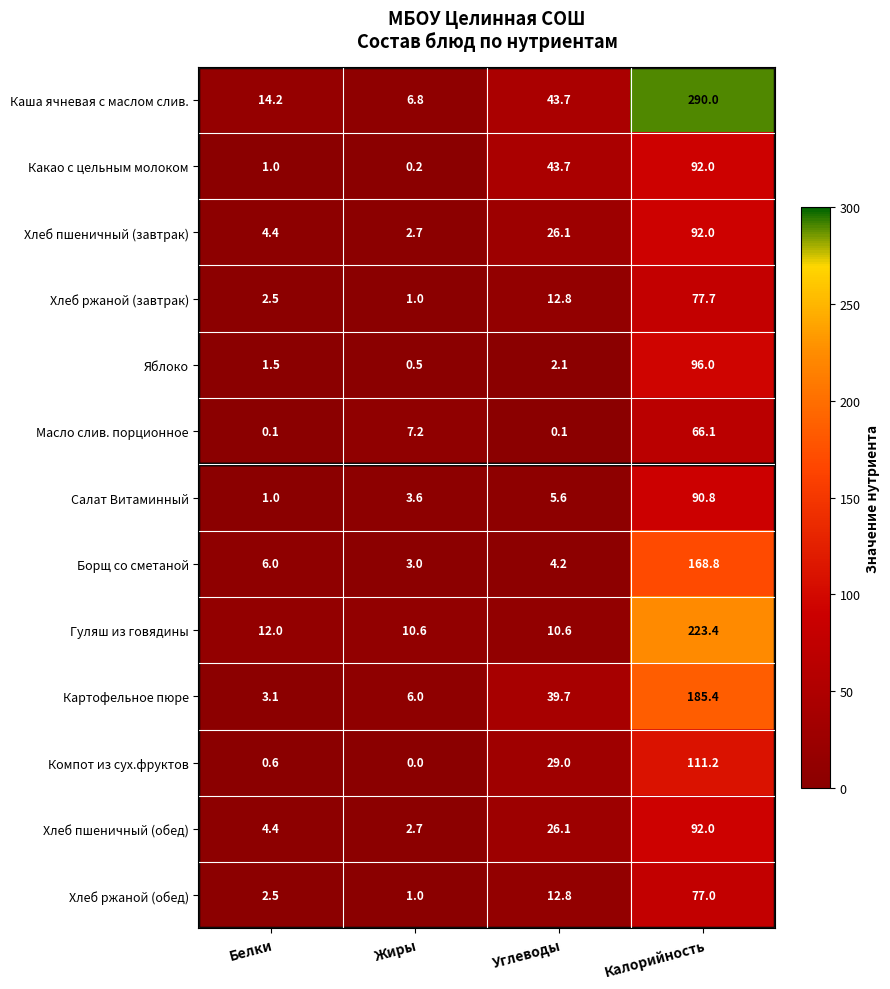

Which series has the widest spread of values?

Каша ячневая с маслом слив.